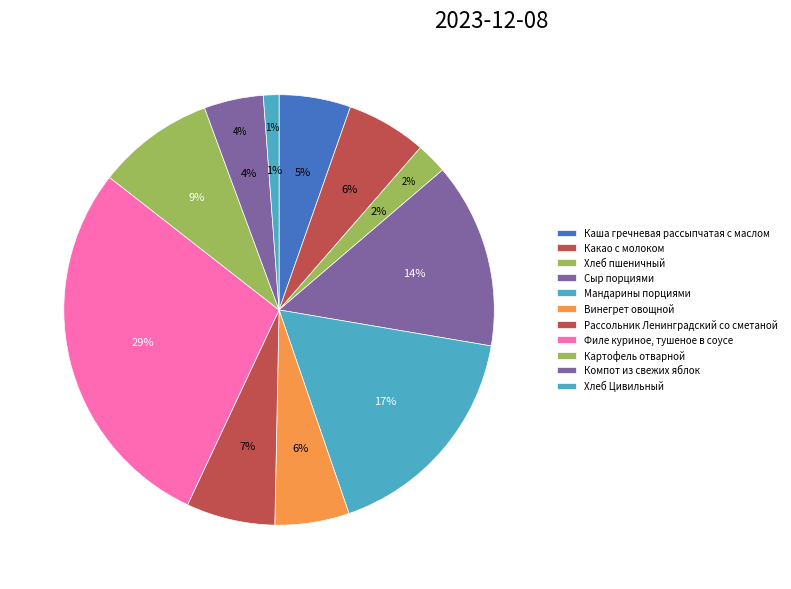

To the nearest percent, what is the average slice percentage?

9%